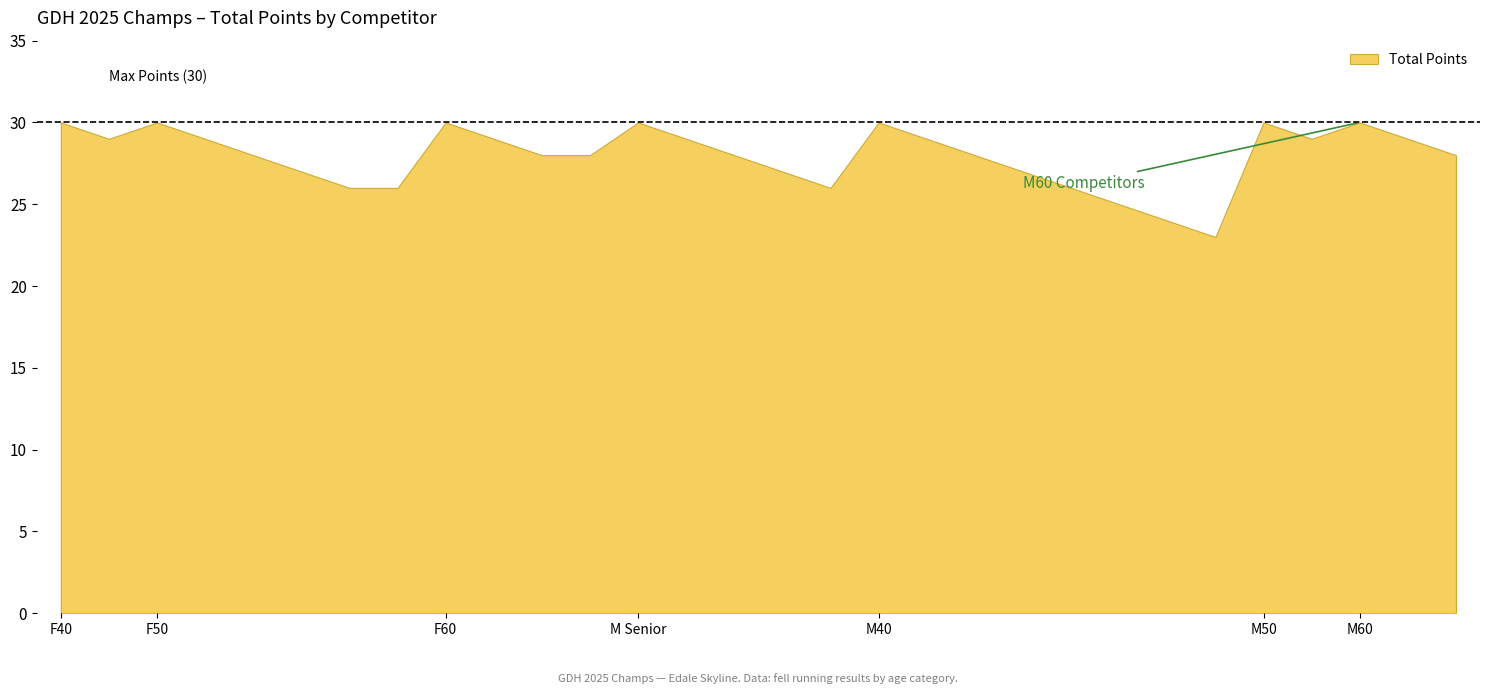

Is it true that the value at M40 is 30?

True